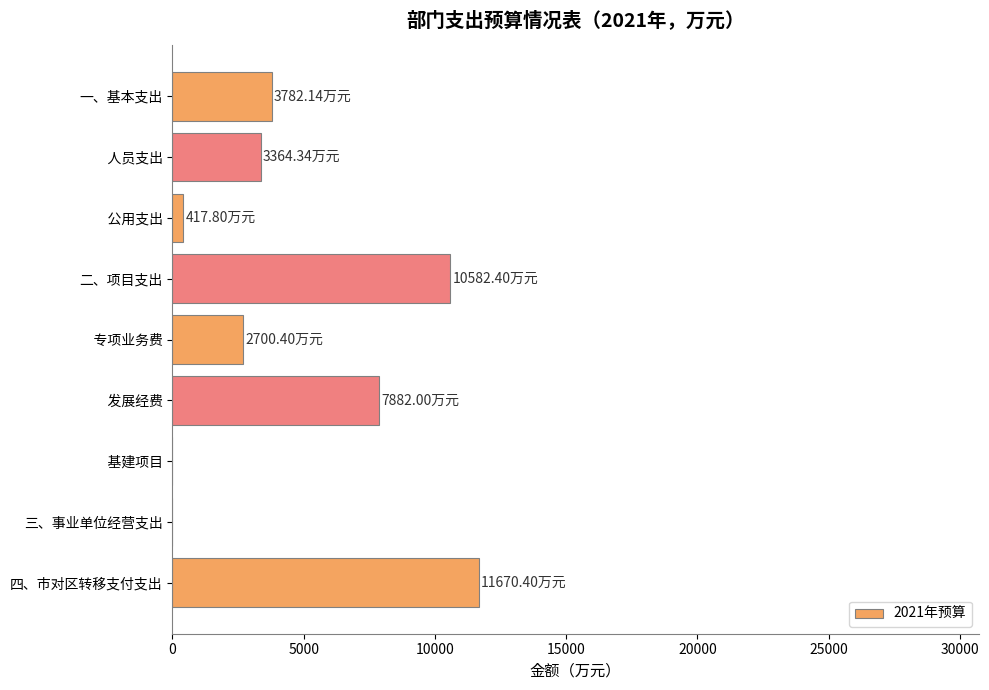

What is the sum of the values at     发展经费 and 二、项目支出?

18464.4